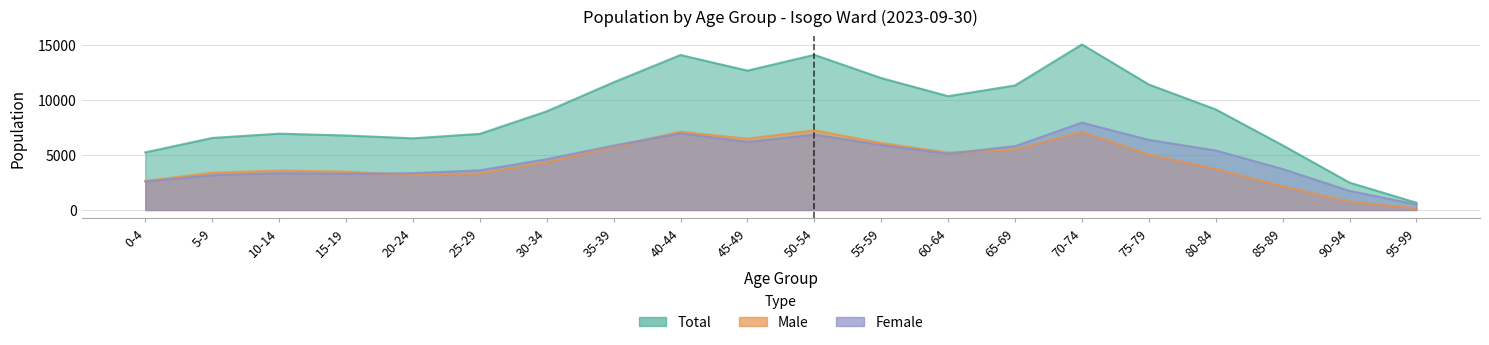

True or false: Total and Male cross at least once.

False